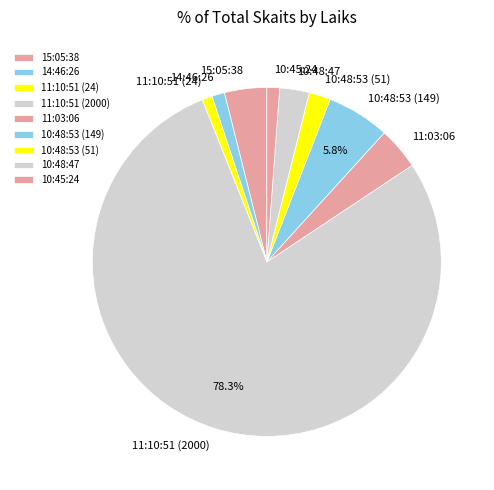

Is the sum of 10:48:53 (51) and 14:46:26 greater than half?

No